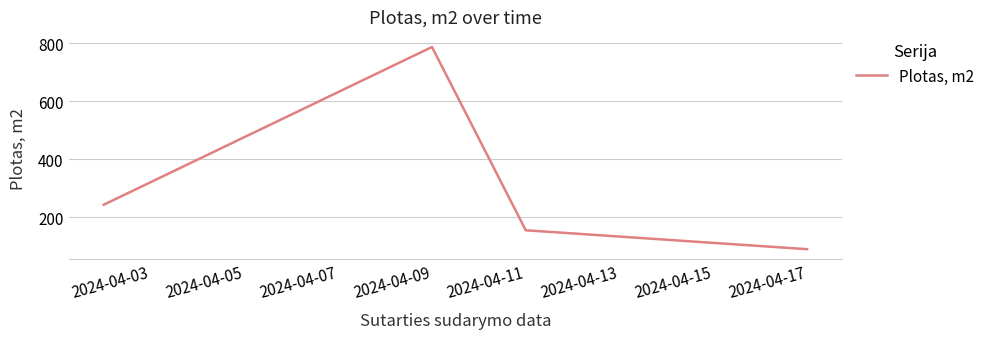

True or false: the data has more than 2 interior local peaks.

False